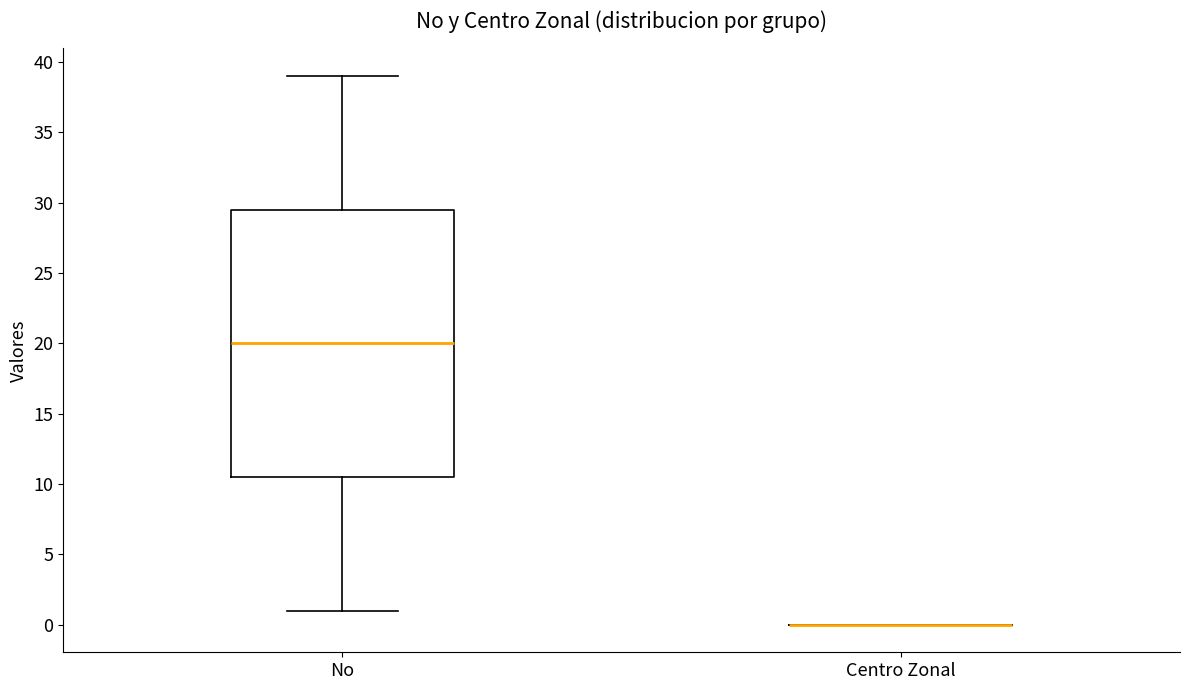

Reading left to right, read every box against the y-axis: the position of its median line, the range the box covers, and the ends of its whiskers. The values are not printed on the chart, so give them approximately, as read against the axis.

No: median 20.0, box 10.5 to 29.5, whiskers 1.0 to 39.0
Centro Zonal: box collapsed to a line at 0.0, whiskers 0.0 to 0.0